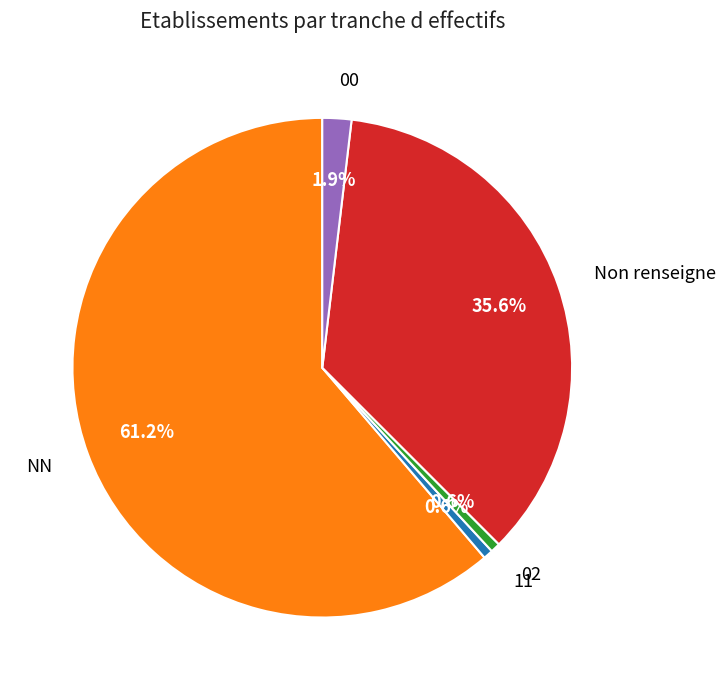

Combined, do NN and 00 account for over 50%?

Yes